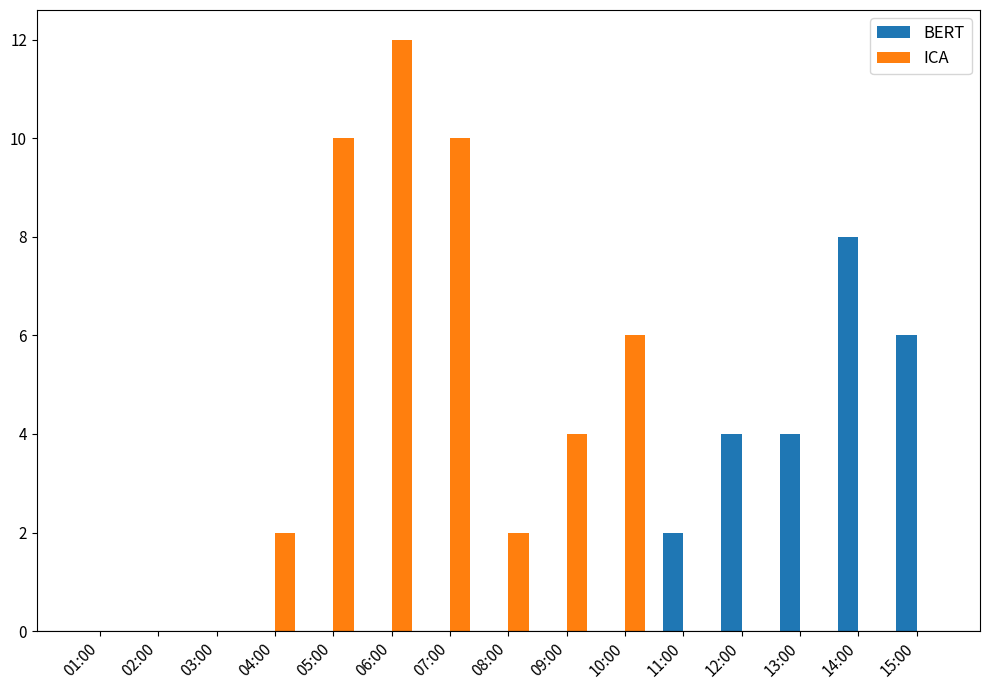

True or false: BERT has a value of 1 at 11:00.

False